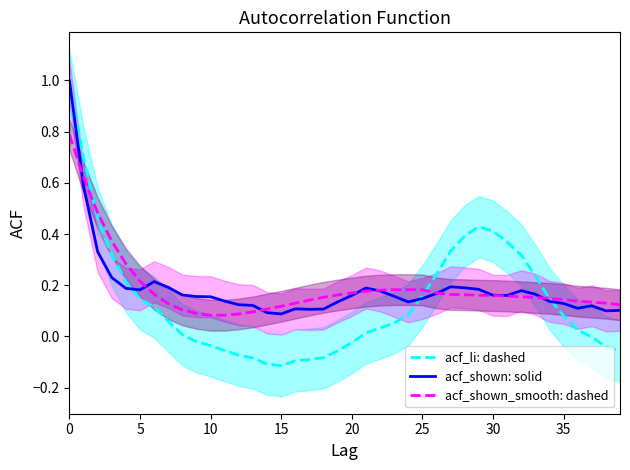

True or false: acf_li: dashed has more than 1 points higher than both neighbors.

False